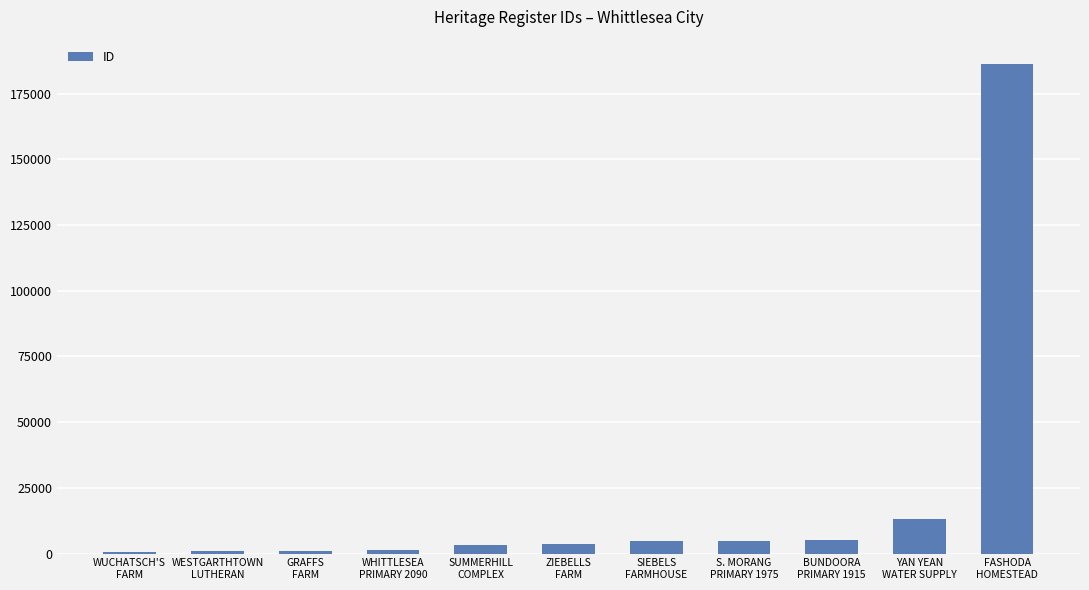

What is the change in value from GRAFFS
FARM to S. MORANG
PRIMARY 1975?

+3702